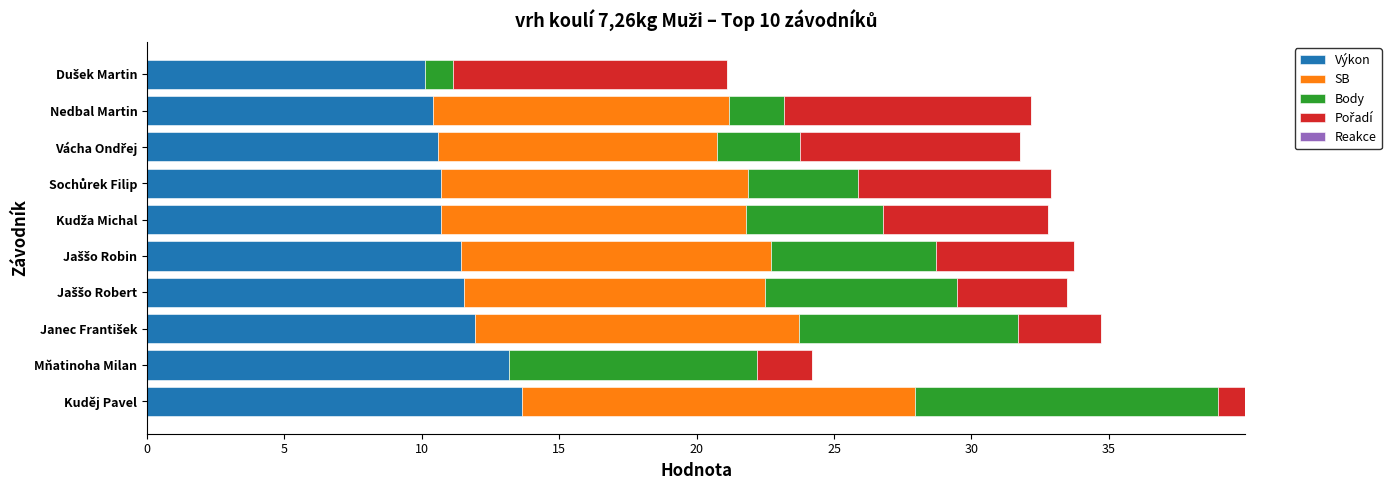

What value does the Výkon series have at Nedbal Martin?

10.4